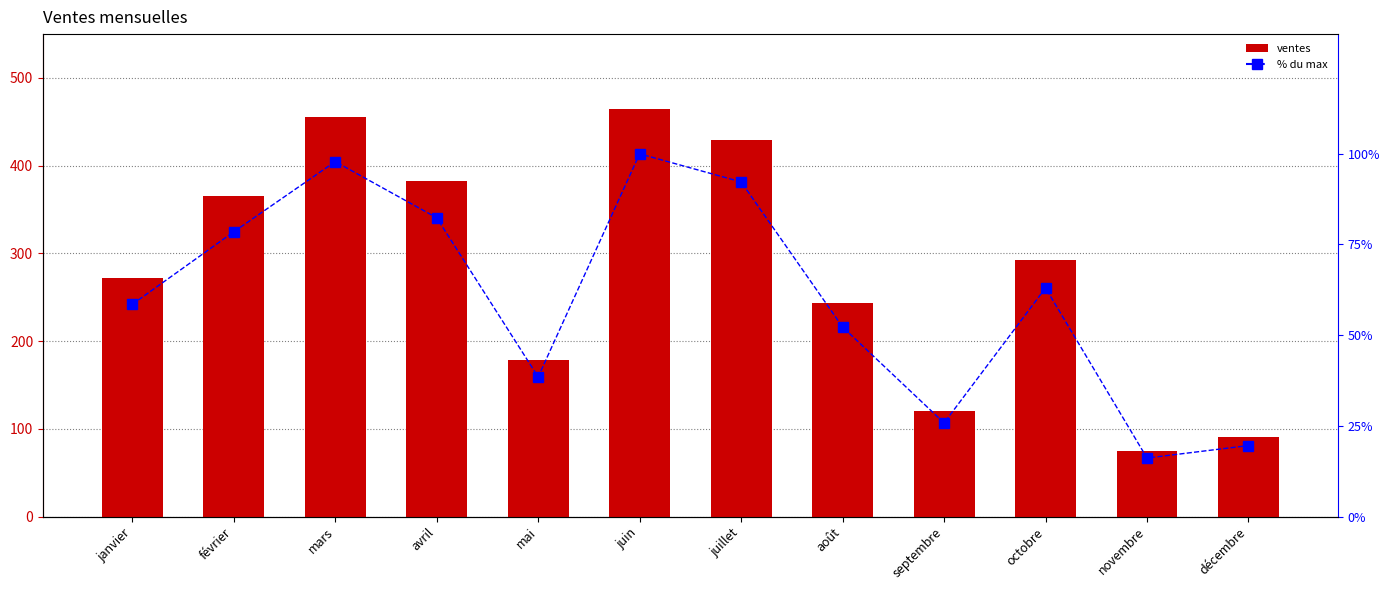

What is the sum of all % du max values?

724.7